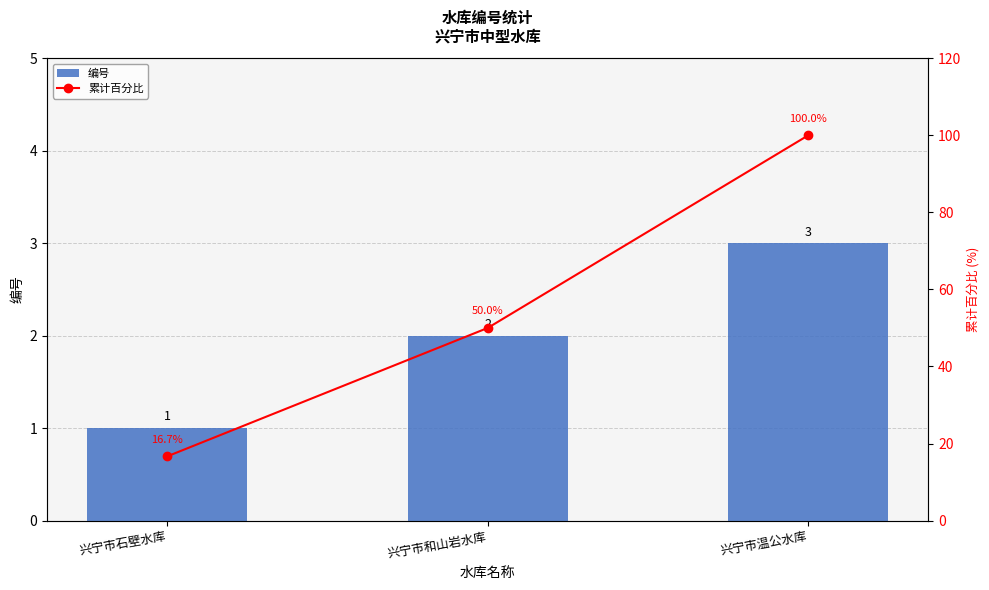

Count the number of categories in the chart.

3